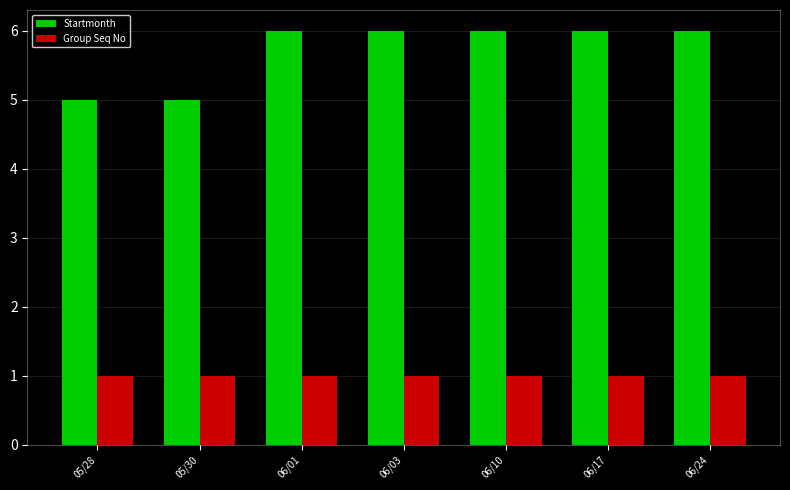

True or false: Group Seq No has a value of 2 at 06/01.

False